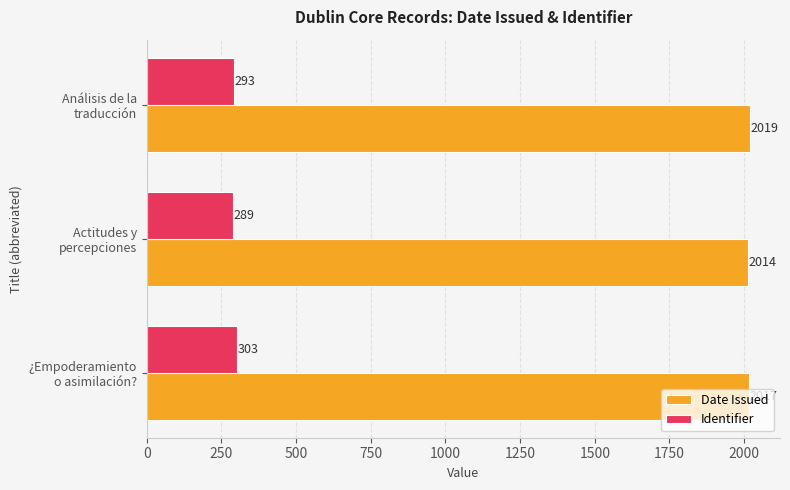

Rank the series by their maximum value, from lowest to highest.

Identifier, Date Issued